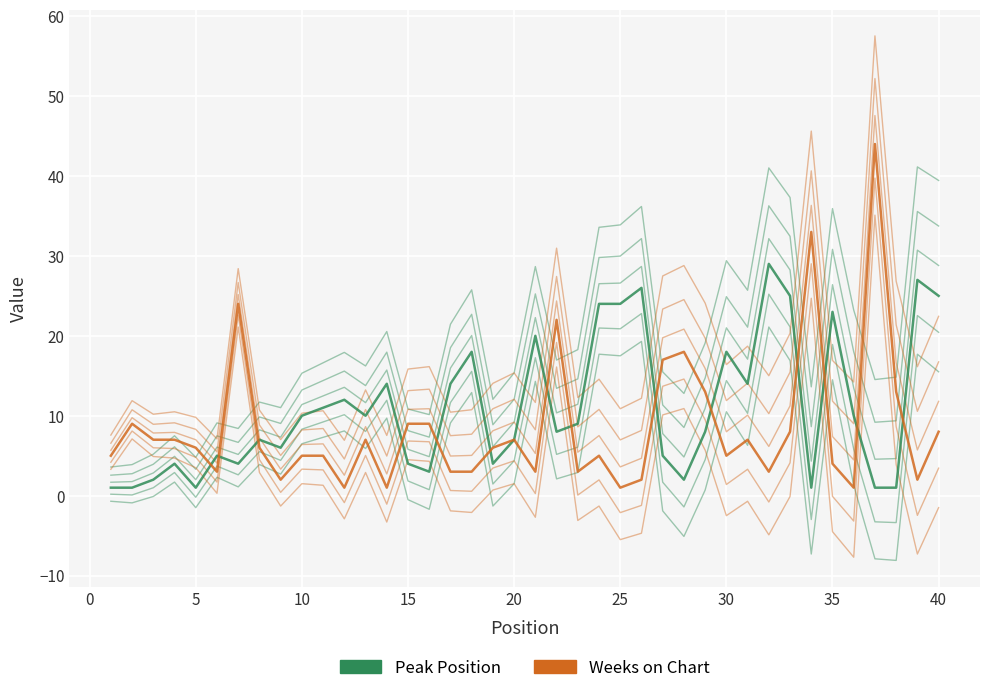

True or false: Weeks on Chart and Peak Position intersect in this chart.

True